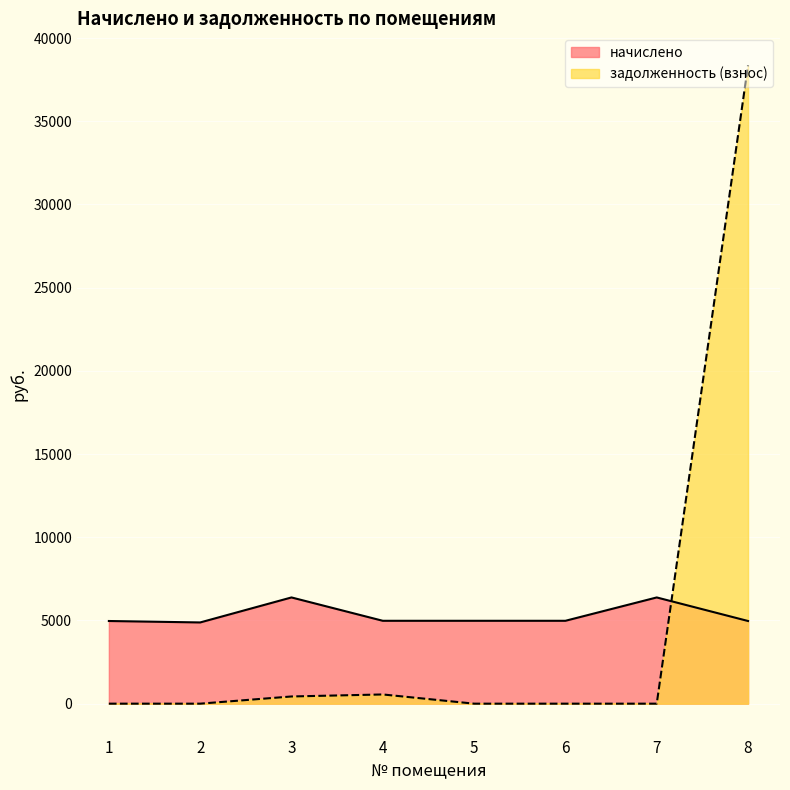

Between which two adjacent categories do задолженность (взнос) and начислено first intersect?

7 and 8